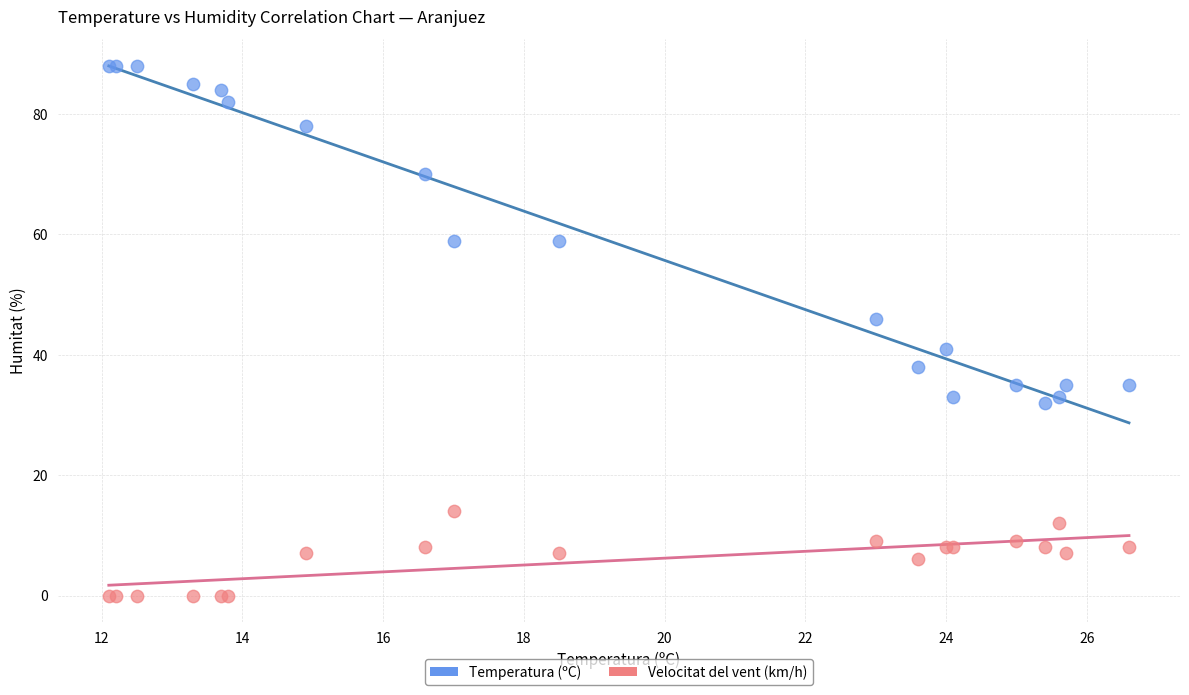

Which series has the largest Y range (max minus min)?

Temperatura (ºC)